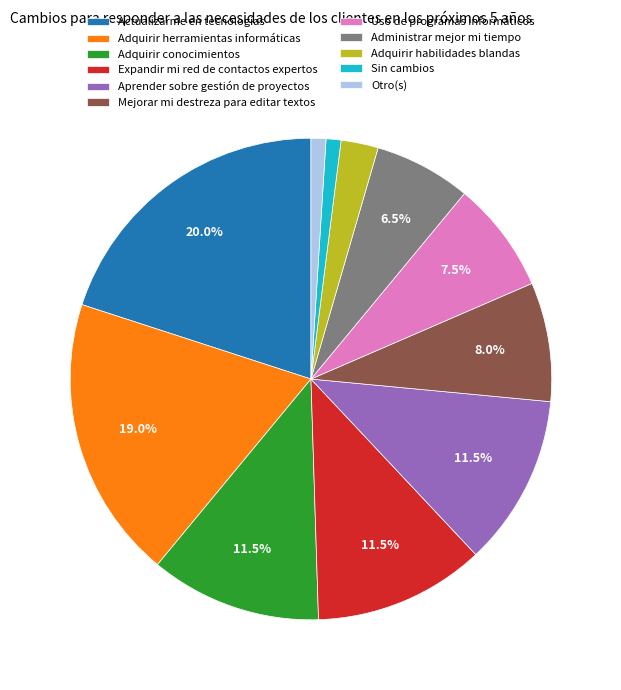

Between Administrar mejor mi tiempo and Uso de programas informáticos, which is larger?

Uso de programas informáticos